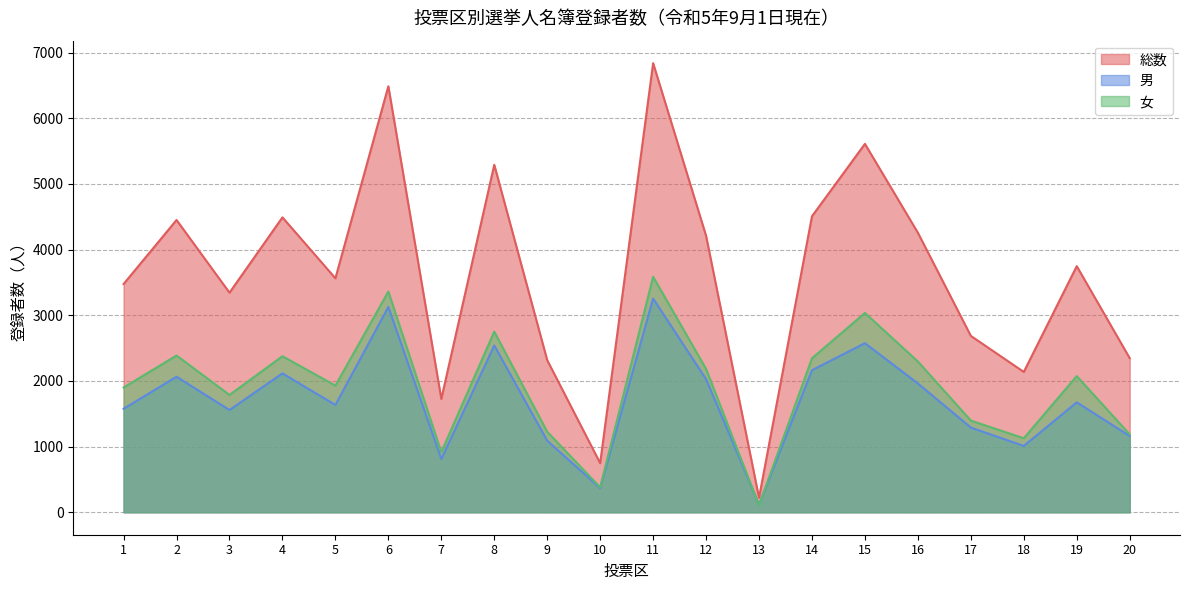

Which series has the largest total across all categories?

総数